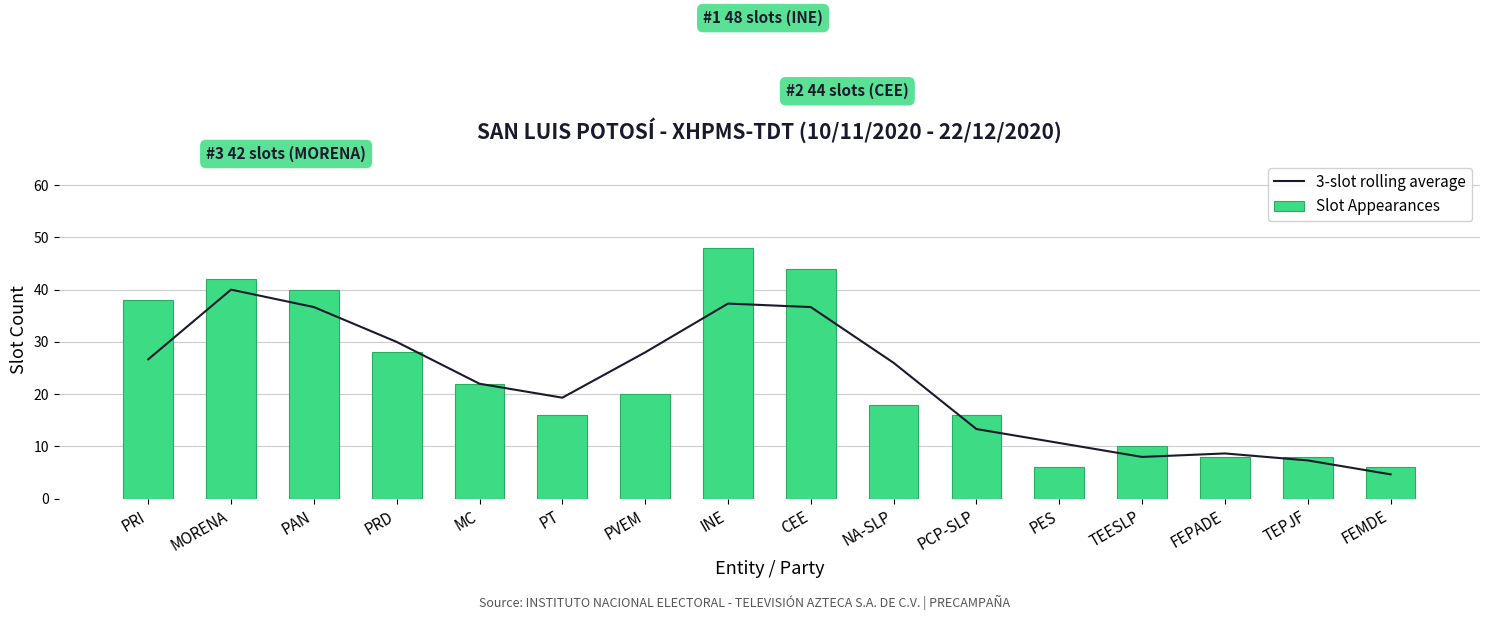

Reading left to right, transcribe all the data shown in this chart.

3-slot rolling average: PRI=26.7	MORENA=40.0	PAN=36.7	PRD=30.0	MC=22.0	PT=19.3	PVEM=28.0	INE=37.3	CEE=36.7	NA-SLP=26.0	PCP-SLP=13.3	PES=10.7	TEESLP=8.0	FEPADE=8.7	TEPJF=7.3	FEMDE=4.7
Slot Appearances: PRI=38.0	MORENA=42.0	PAN=40.0	PRD=28.0	MC=22.0	PT=16.0	PVEM=20.0	INE=48.0	CEE=44.0	NA-SLP=18.0	PCP-SLP=16.0	PES=6.0	TEESLP=10.0	FEPADE=8.0	TEPJF=8.0	FEMDE=6.0